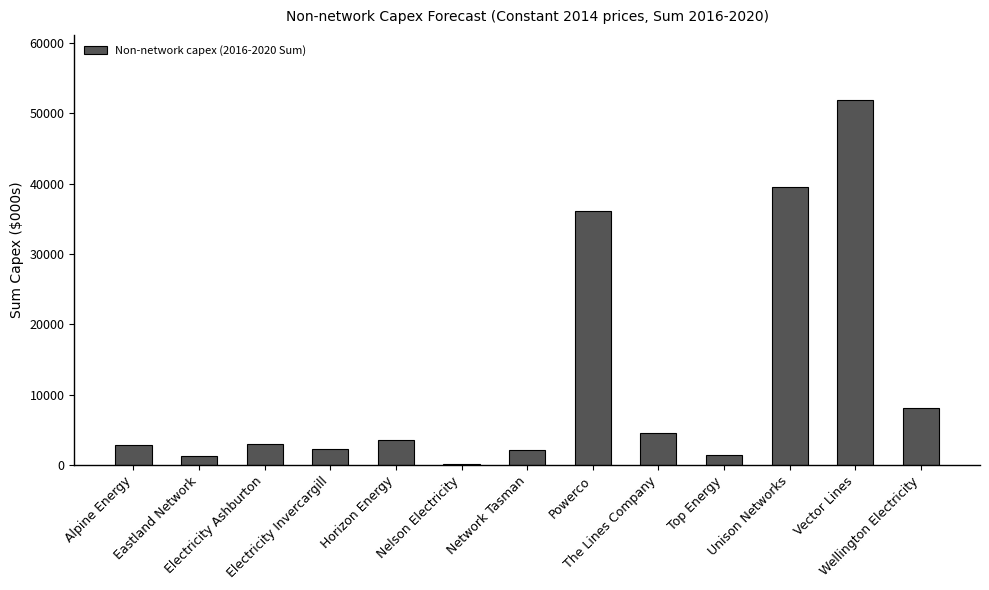

Read the value at Horizon Energy.

3602.0